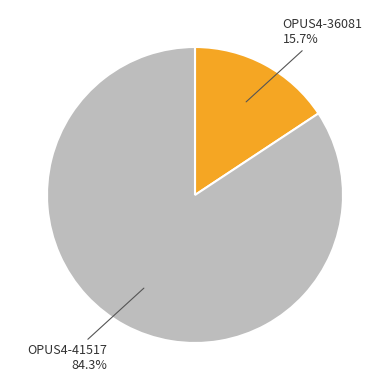

Is there a majority slice in this chart?

Yes